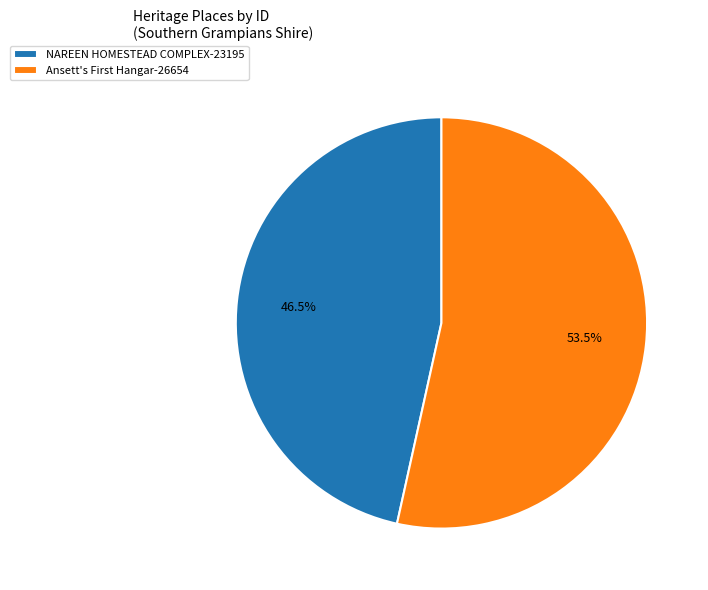

To the nearest percent, what is the difference between the largest and smallest slice percentages?

7%